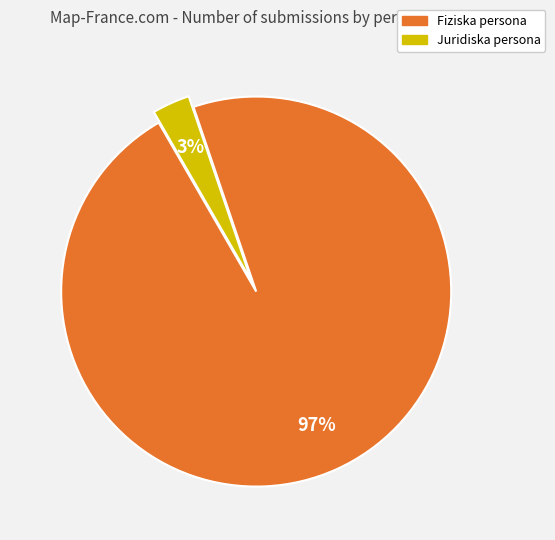

The Juridiska persona slice represents 3% of the pie. True or false?

True